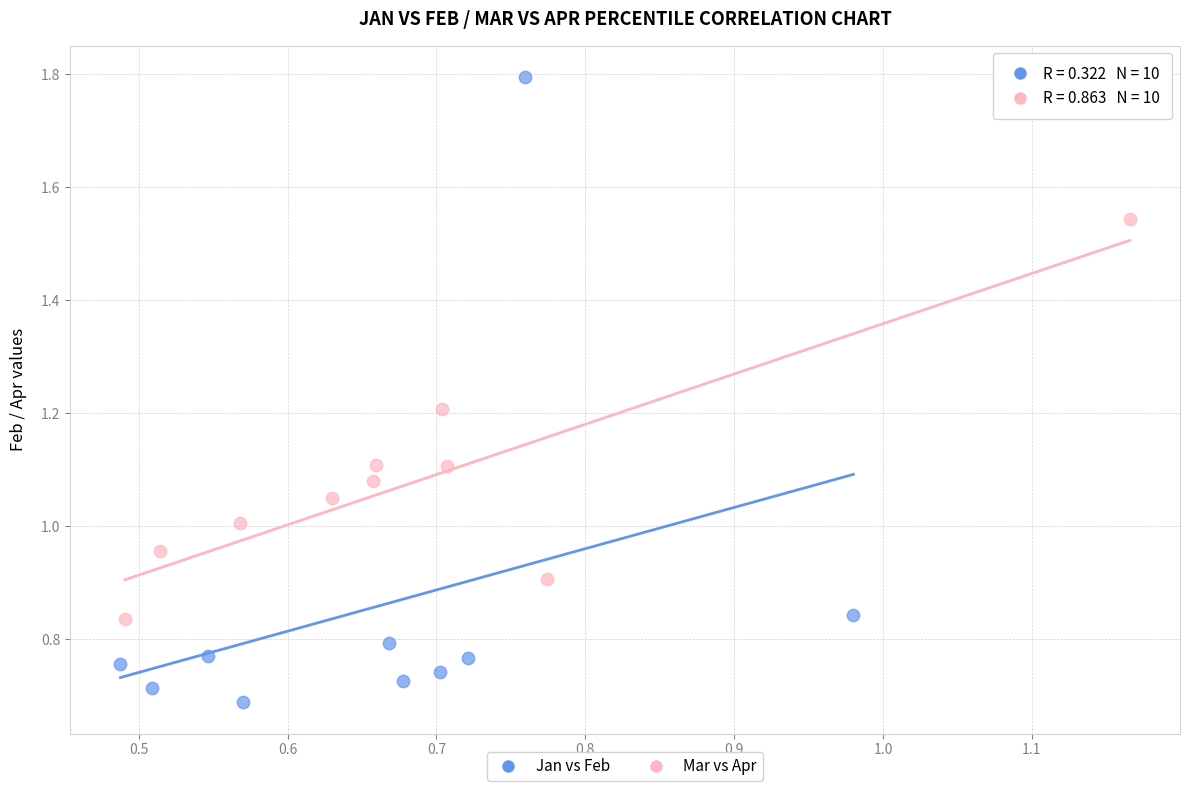

Which series has the widest spread of Y values?

Jan vs Feb